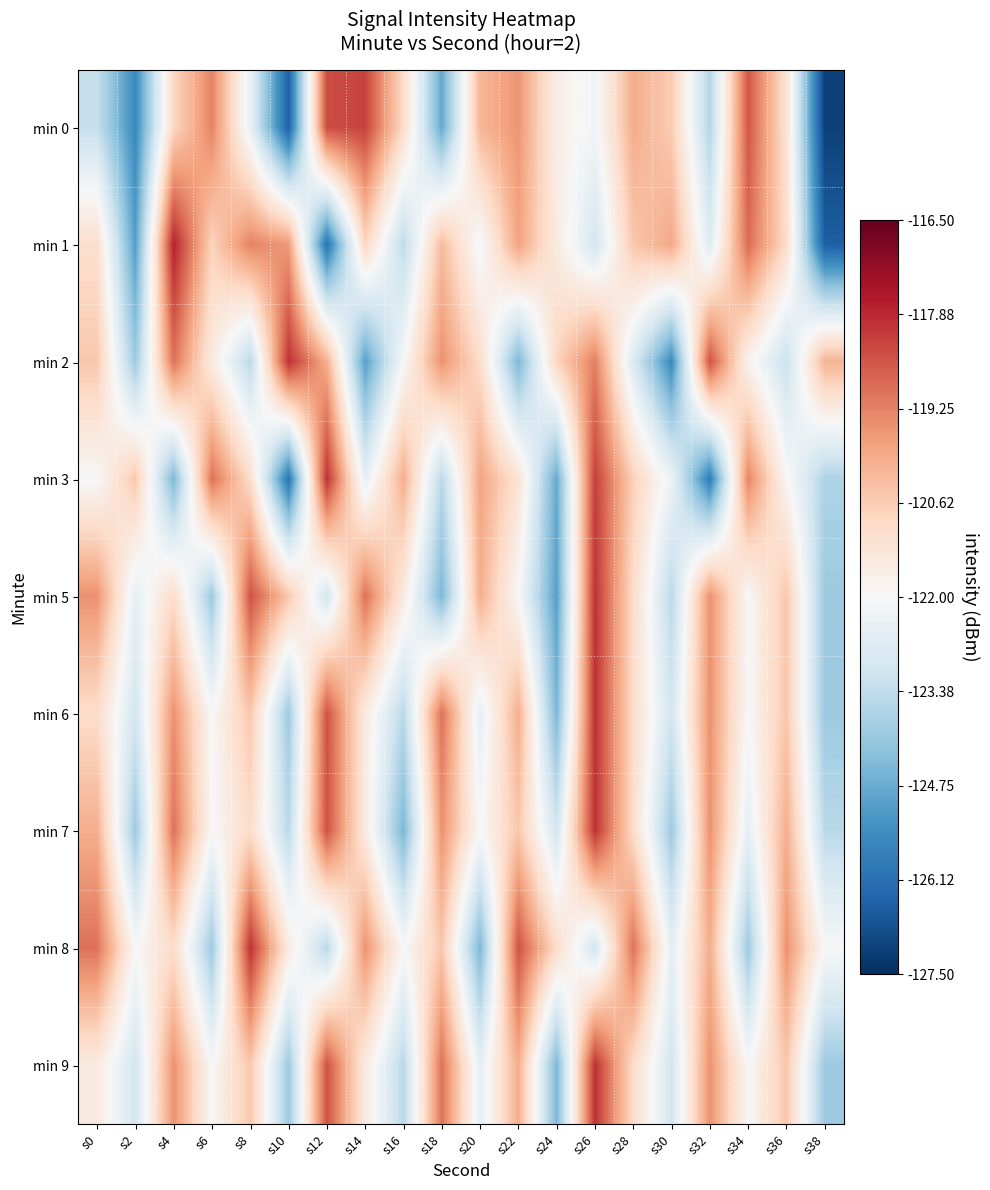

Which label corresponds to the largest value in the chart?

s4